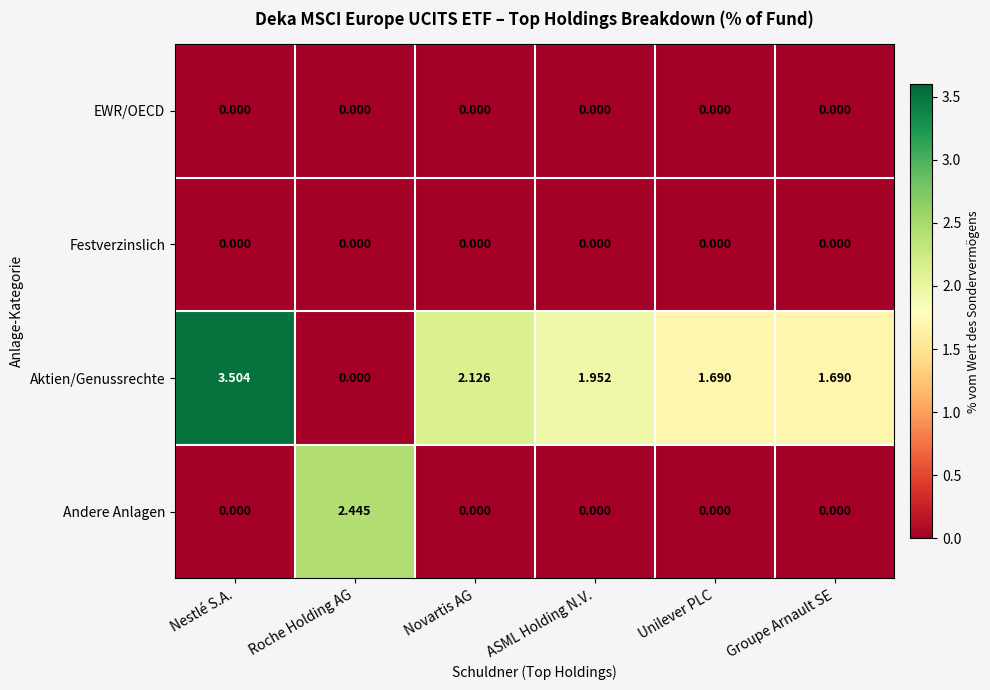

Which label corresponds to the largest value in the chart?

Nestlé S.A.